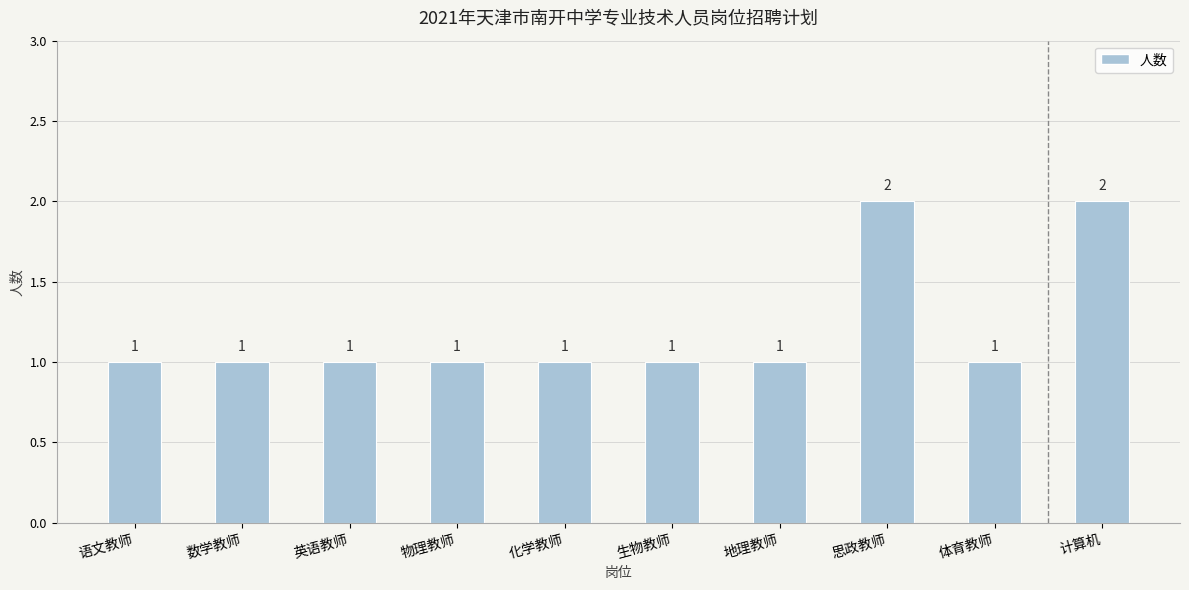

True or false: the data shows 2 at 思政教师.

True